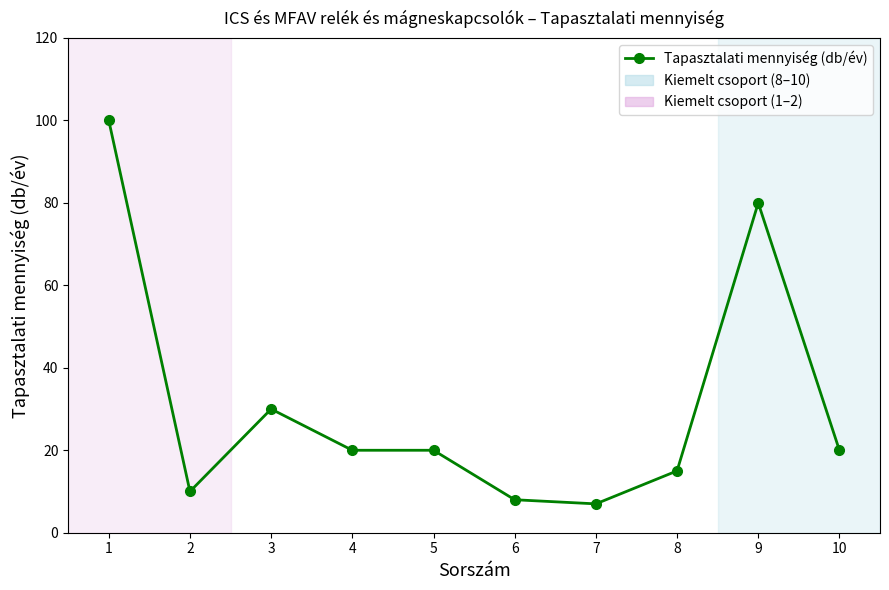

Where is the data nearest to the value 53?

3